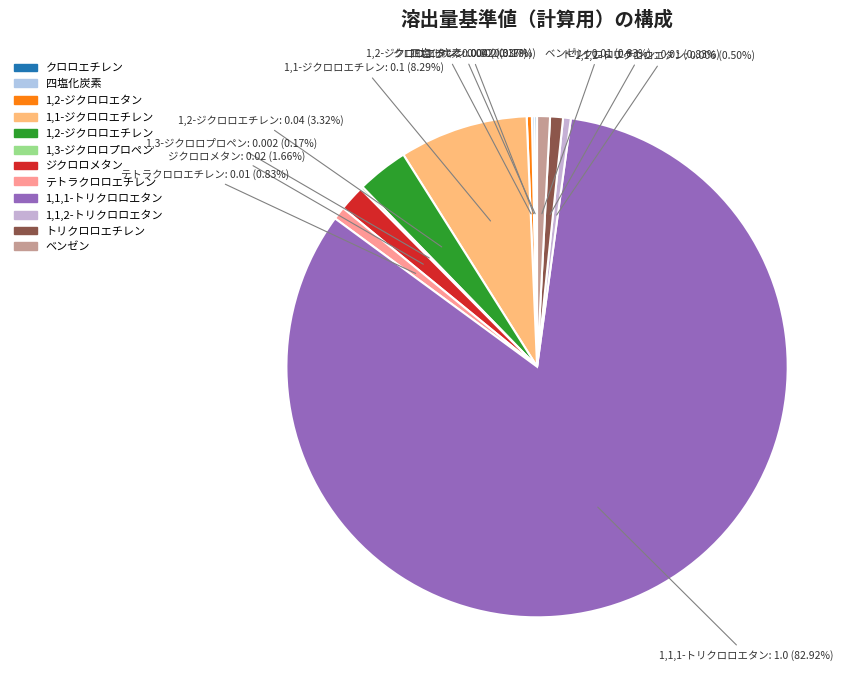

To the nearest percent, what is the average slice percentage?

8%